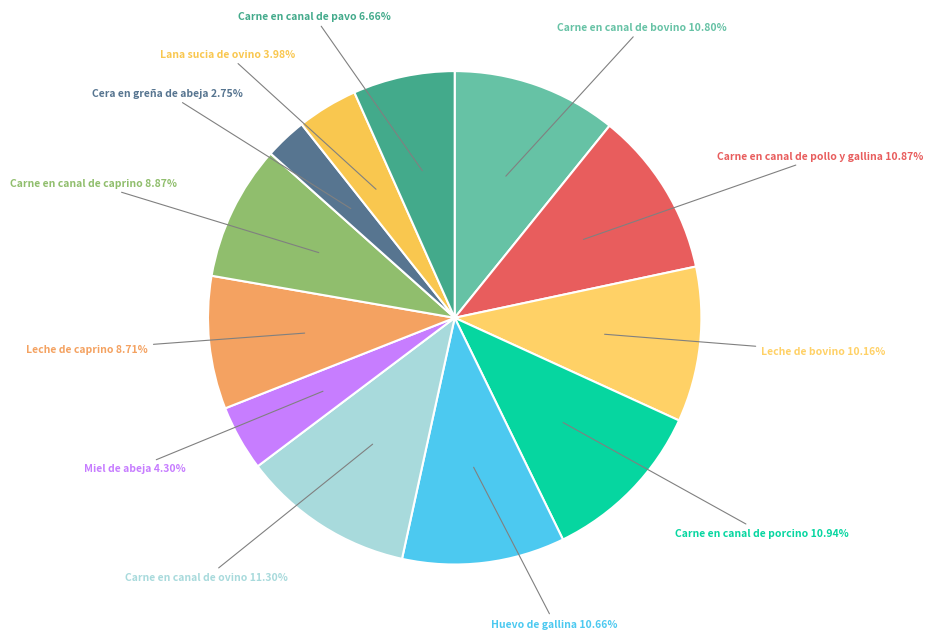

Count the number of slices in the pie.

12